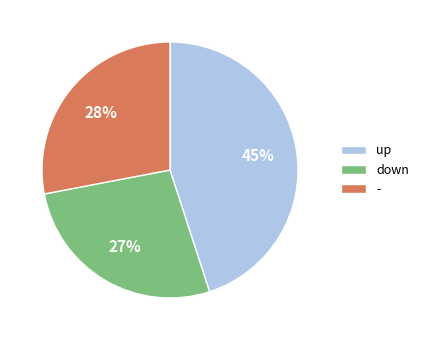

Does - account for over 50% of the chart?

No